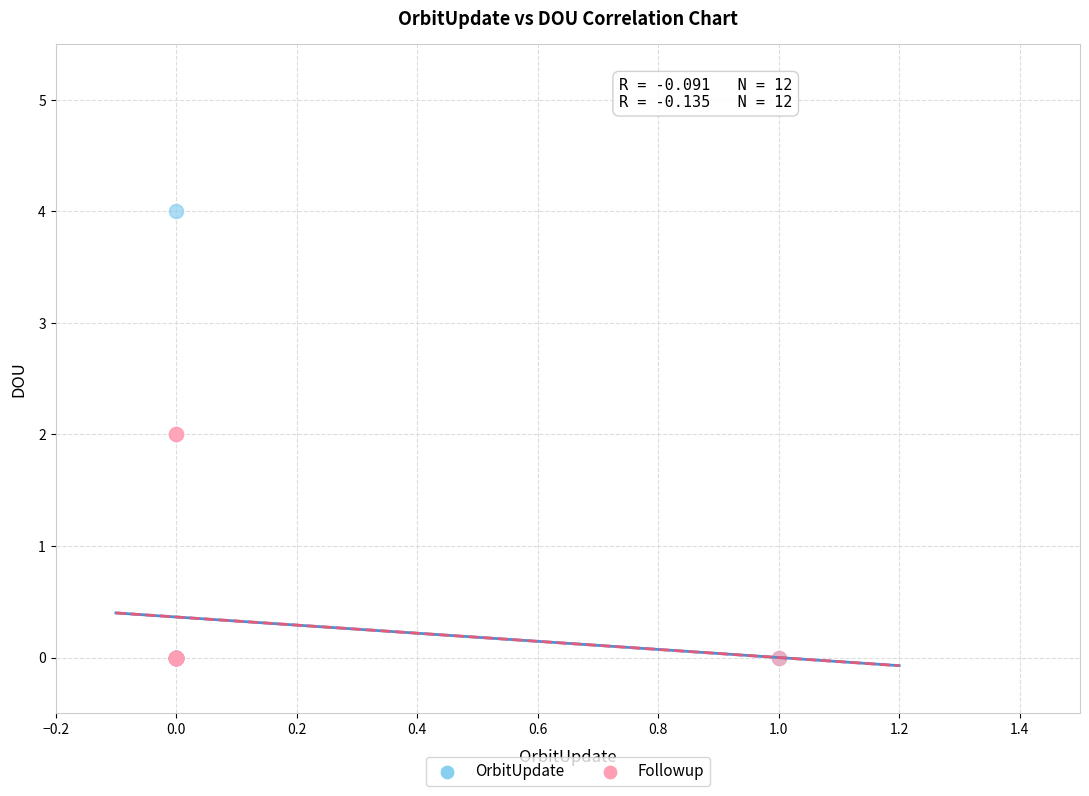

Which series has the widest spread of Y values?

OrbitUpdate